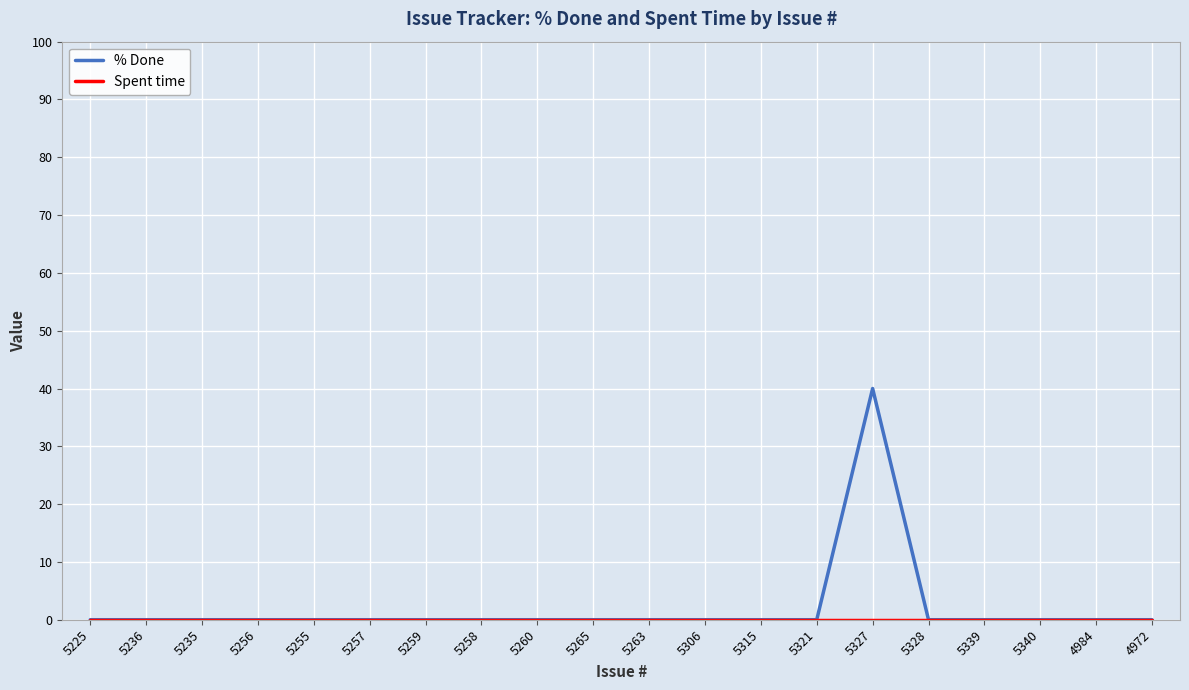

Which series has the widest spread of values?

% Done